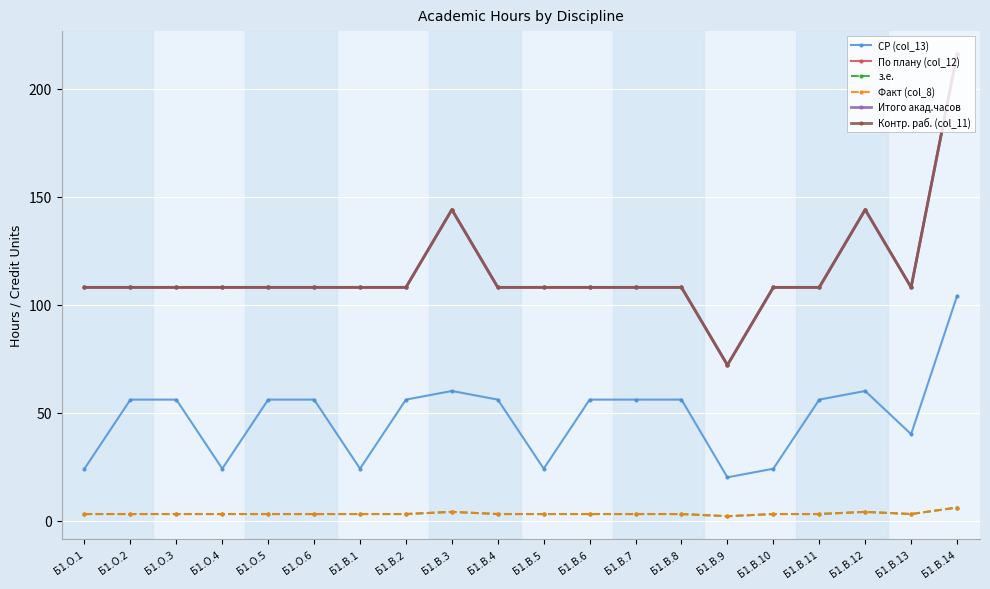

Read the Контр. раб. (col_11) value at Б1.В.7.

108